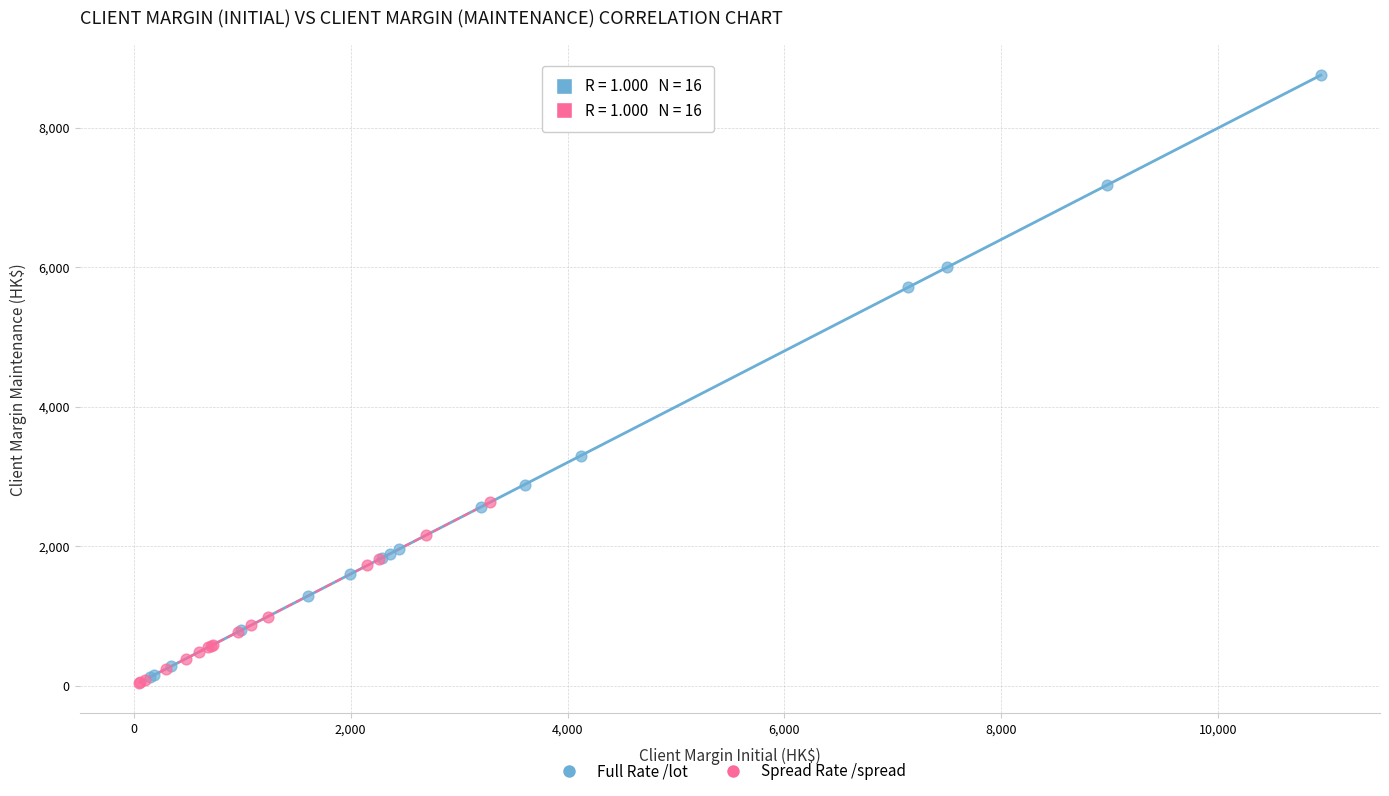

Which series contains the highest Y value?

Full Rate /lot